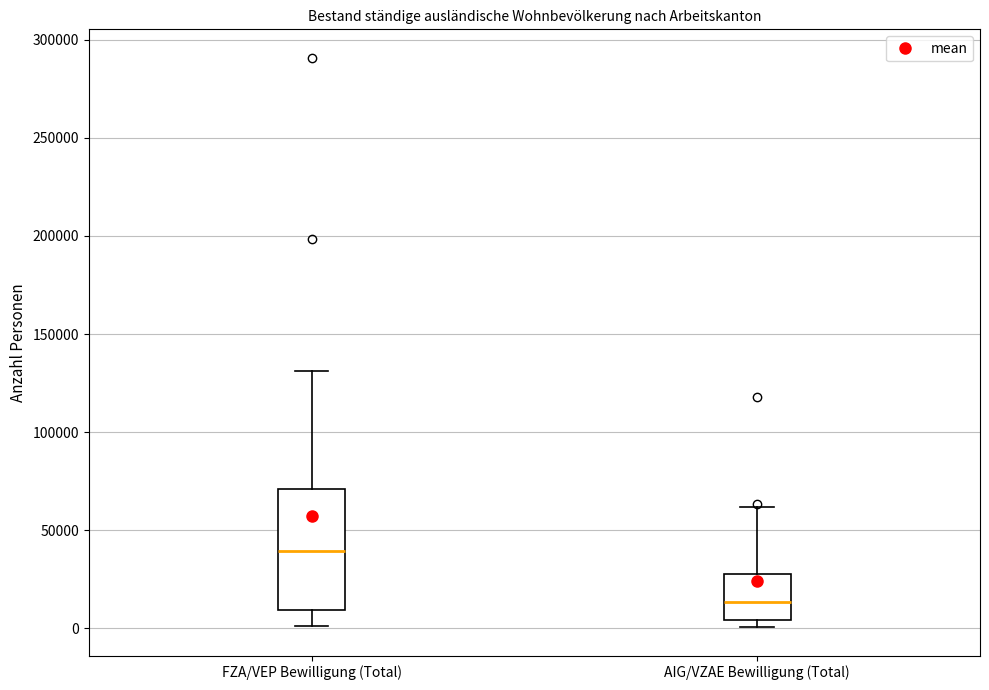

Reading left to right, read every box against the y-axis: the position of its median line, the range the box covers, and the ends of its whiskers. The values are not printed on the chart, so give them approximately, as read against the axis.

FZA/VEP Bewilligung (Total): median 40000, box 10000 to 70000, whiskers 0 to 130000
AIG/VZAE Bewilligung (Total): median 15000, box 5000 to 30000, whiskers 0 to 60000